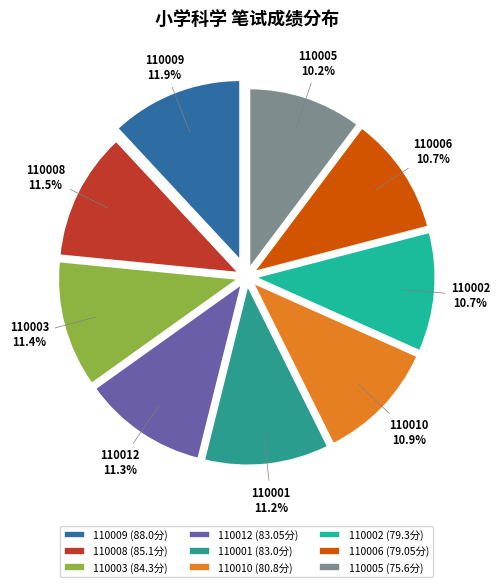

Is there a majority slice in this chart?

No